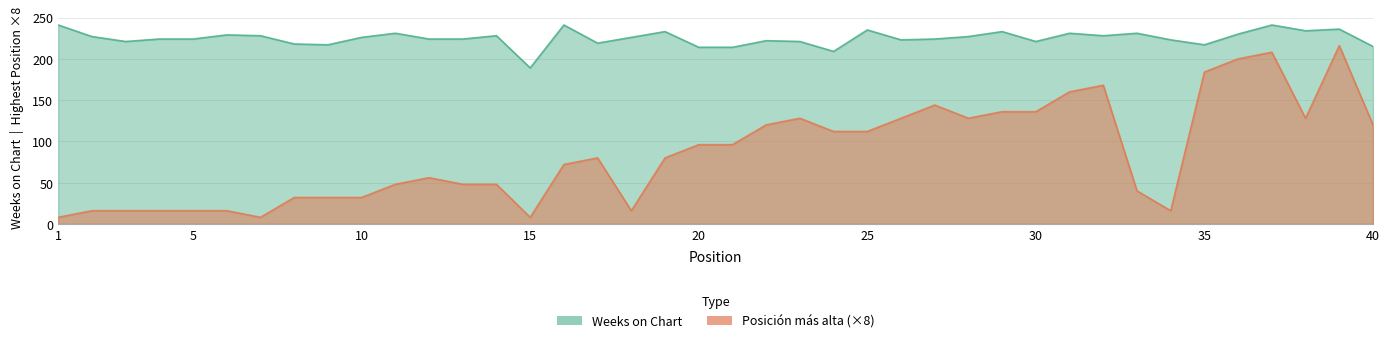

Reading left to right, transcribe all the data shown in this chart.

Weeks on Chart: 241	227	221	224	224	229	228	218	217	226	231	224	224	228	189	241	219	226	233	214	214	222	221	209	235	223	224	227	233	221	231	228	231	223	217	230	241	234	236	215
Posicion mas alta: 8	16	16	16	16	16	8	32	32	32	48	56	48	48	8	72	80	16	80	96	96	120	128	112	112	128	144	128	136	136	160	168	40	16	184	200	208	128	216	120